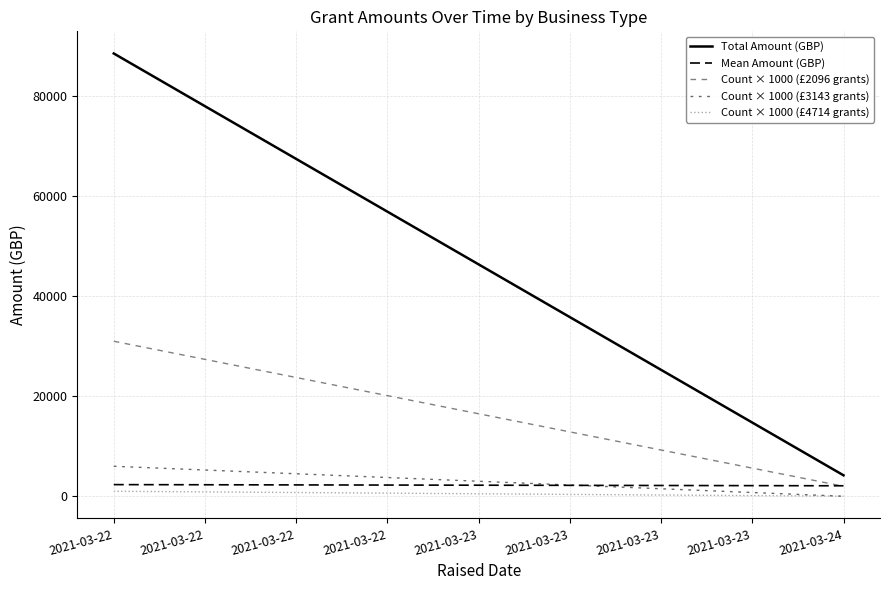

Rank the series at 2021-03-22 from highest to lowest value.

Total Amount (GBP), Count × 1000 (£2096 grants), Count × 1000 (£3143 grants), Mean Amount (GBP), Count × 1000 (£4714 grants)